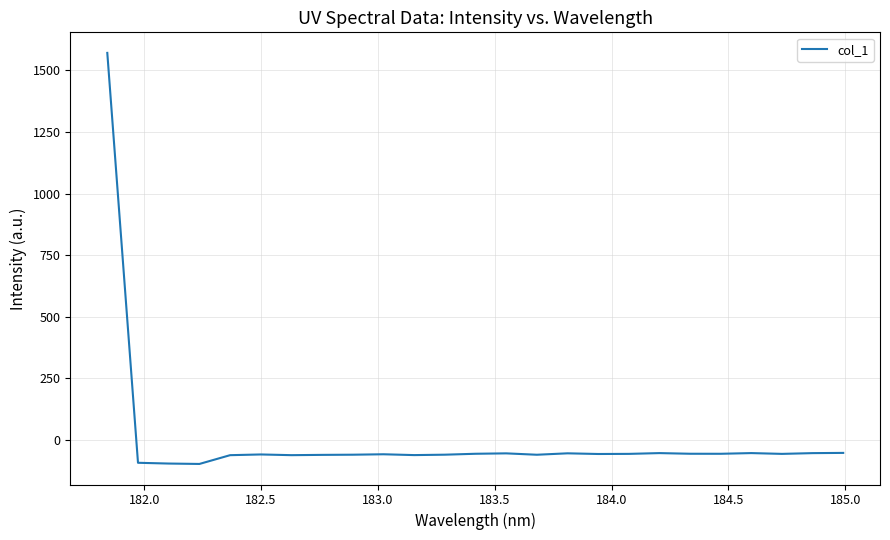

What is the difference between the maximum and minimum values?

1667.9